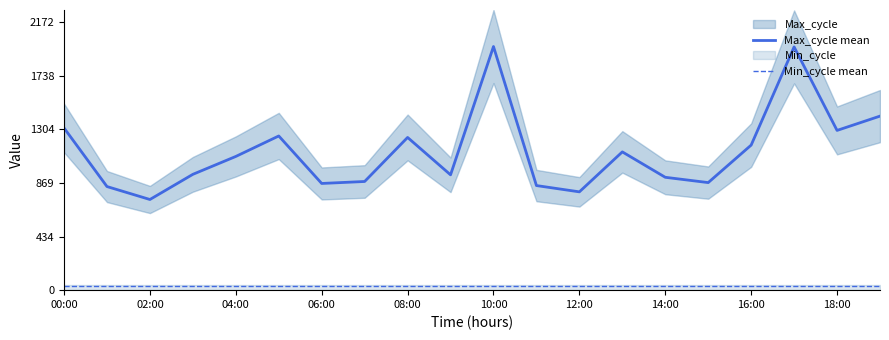

Where is Min_cycle mean nearest to the value 33?

00:00